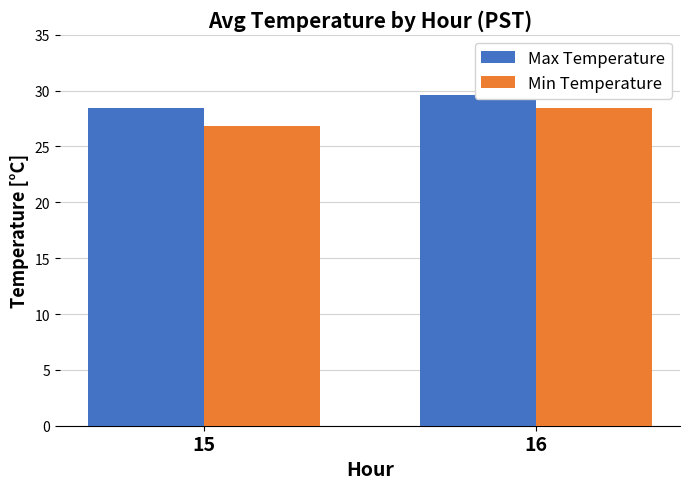

What are all the series names shown in the legend?

Max Temperature, Min Temperature